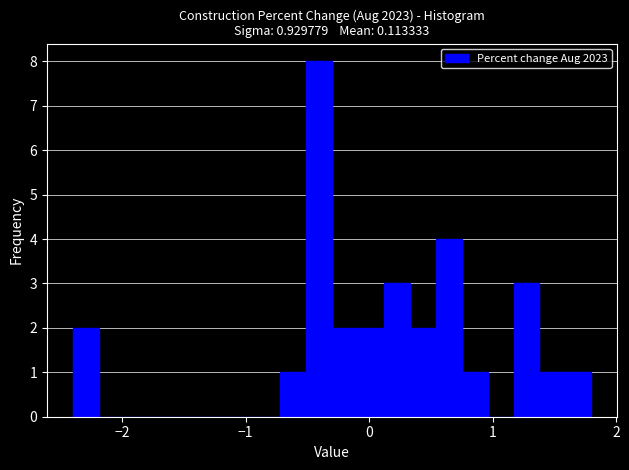

Around what value on the x-axis is the tallest bar? Give the approximate position of its centre, as read against the axis.

-0.4